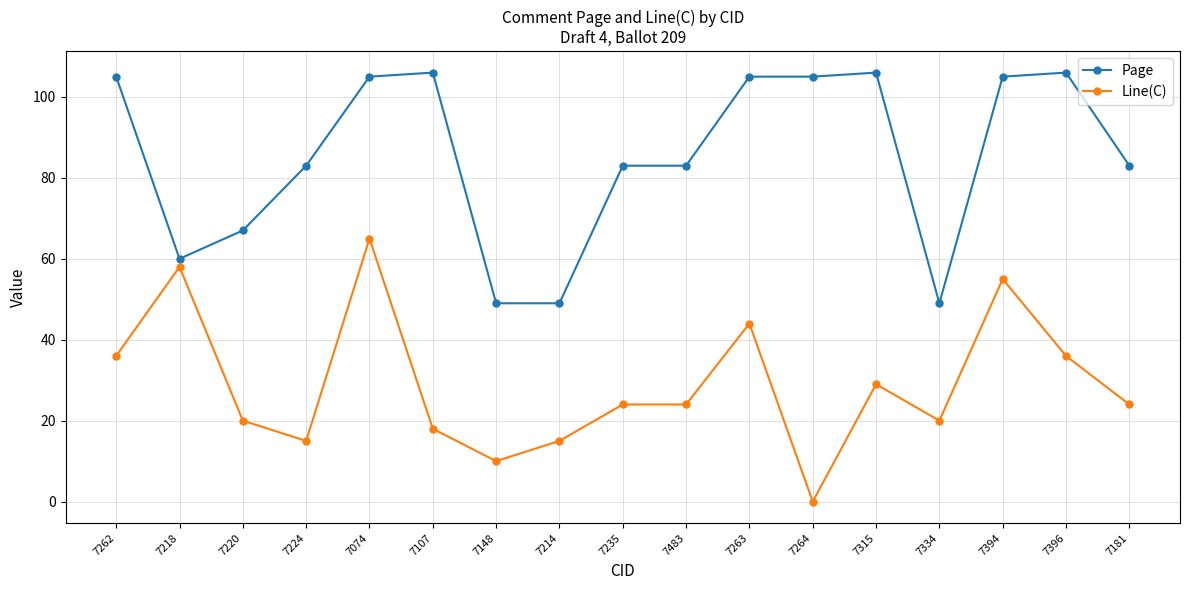

What is the value of the Line(C) point at the 3rd from the left?

20